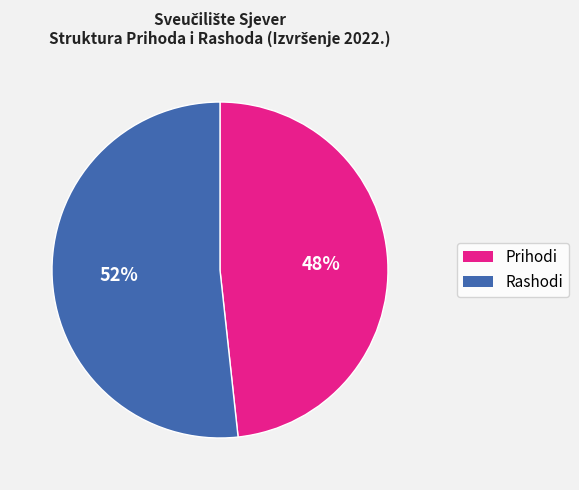

Between Rashodi and Prihodi, which is larger?

Rashodi